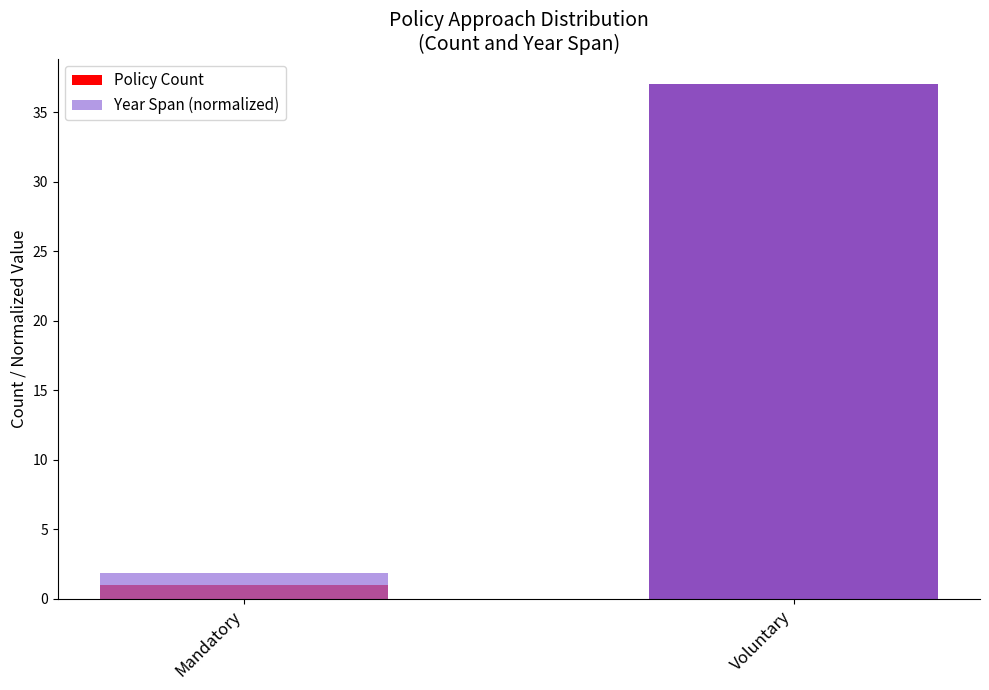

Where is Policy Count nearest to the value 19?

Mandatory